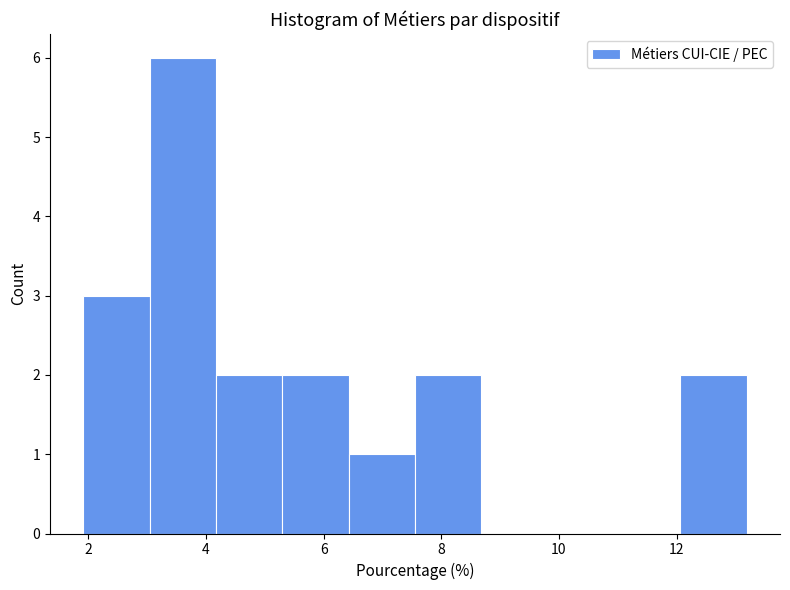

Reading left to right, list every bar in this chart as the range it spans on the x-axis followed by its height. Neither the bar edges nor the heights are printed on the chart, so give them approximately, as read against the axes.

2.0 to 3.0: 3
3.0 to 4.2: 6
4.2 to 5.2: 2
5.2 to 6.4: 2
6.4 to 7.6: 1
7.6 to 8.6: 2
8.6 to 9.8: 0
9.8 to 11.0: 0
11.0 to 12.0: 0
12.0 to 13.2: 2